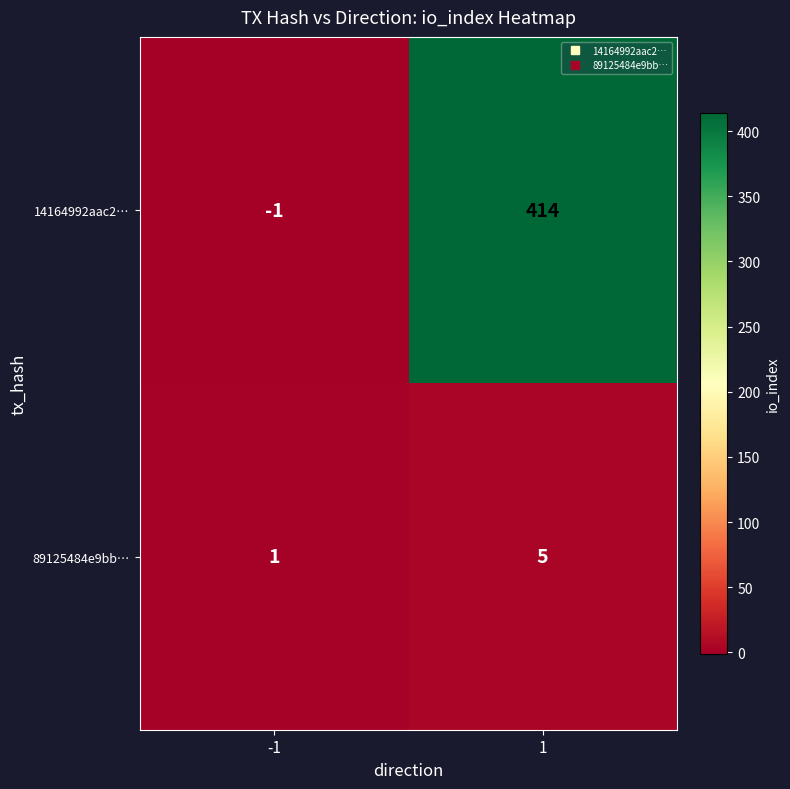

Reading left to right, transcribe all the data shown in this chart.

14164992aac2…: -1=-1	1=414
89125484e9bb…: -1=1	1=5